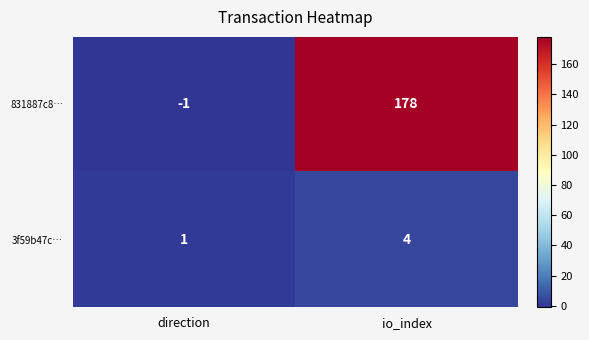

What is the sum of the 831887c8… values at io_index and direction?

177